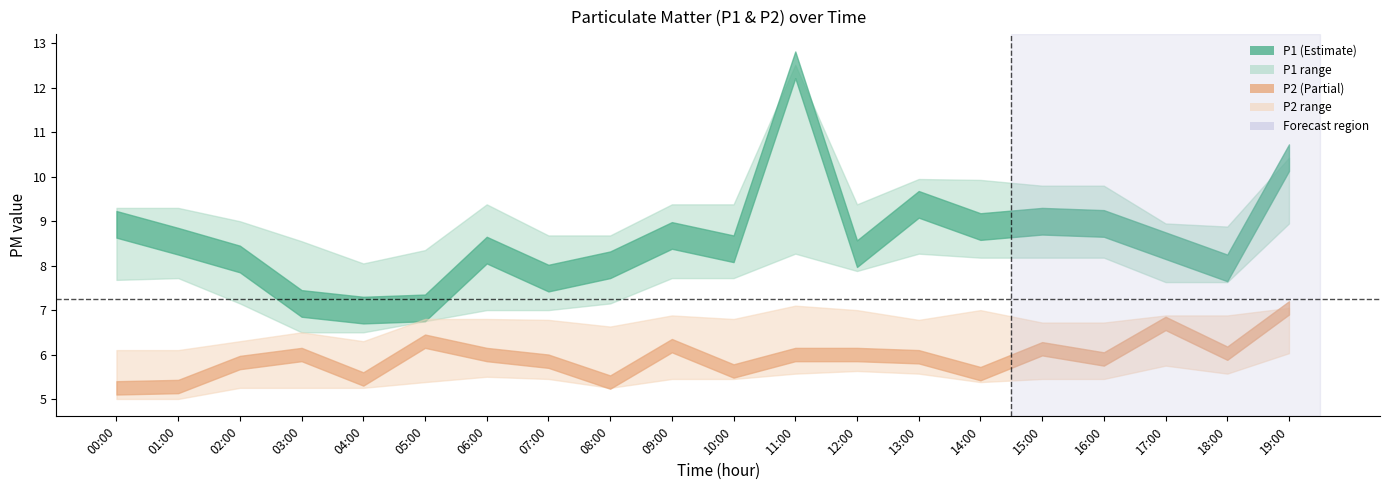

Where is P1_lower nearest to the value 7?

06:00